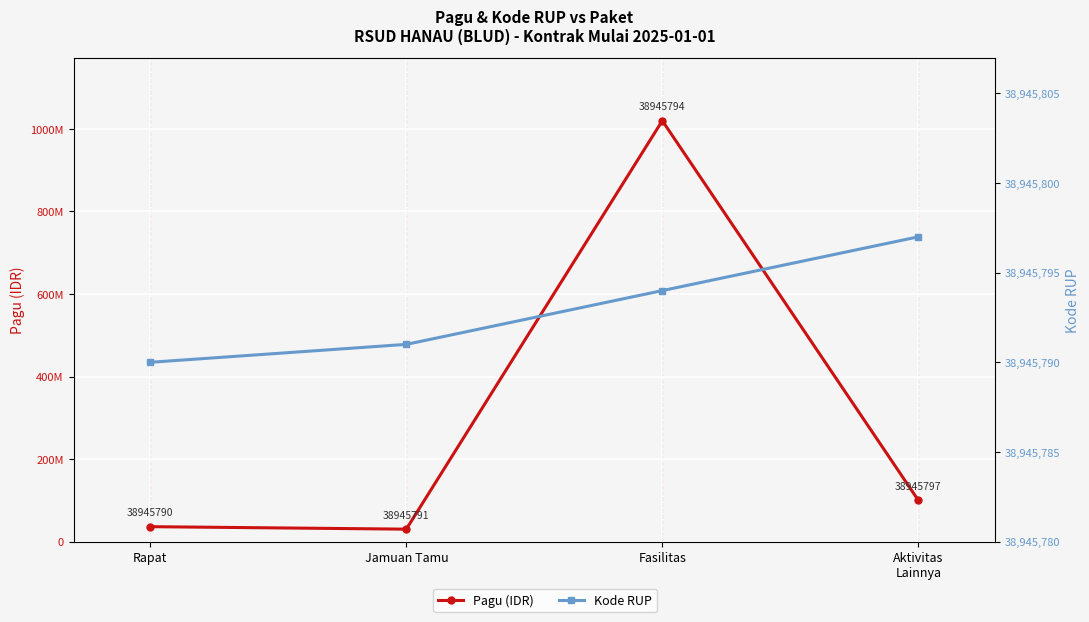

Is it true that Pagu (IDR) equals 100000000 at Aktivitas
Lainnya?

True